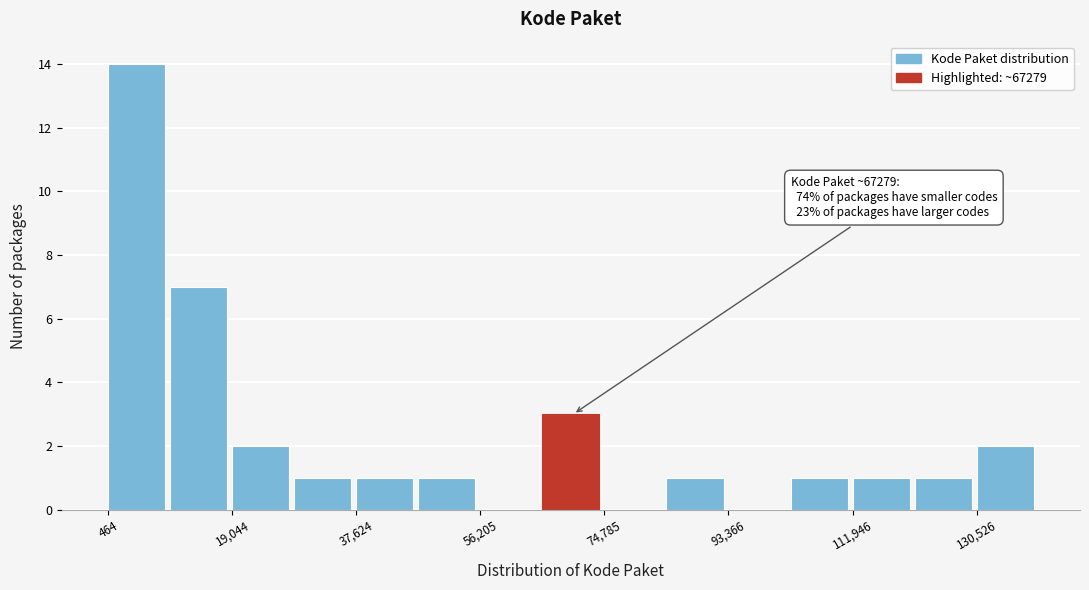

Over which range of the x-axis is the bar tallest?

0 to 10000